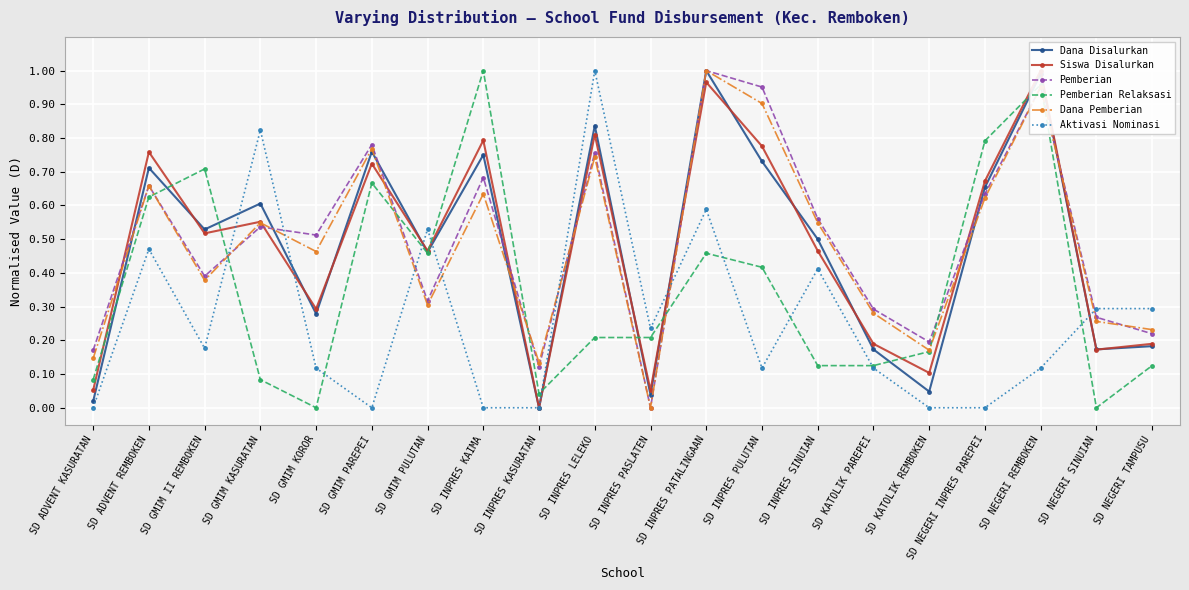

What is the label of the 10th point from the left?

SD INPRES LELEKO